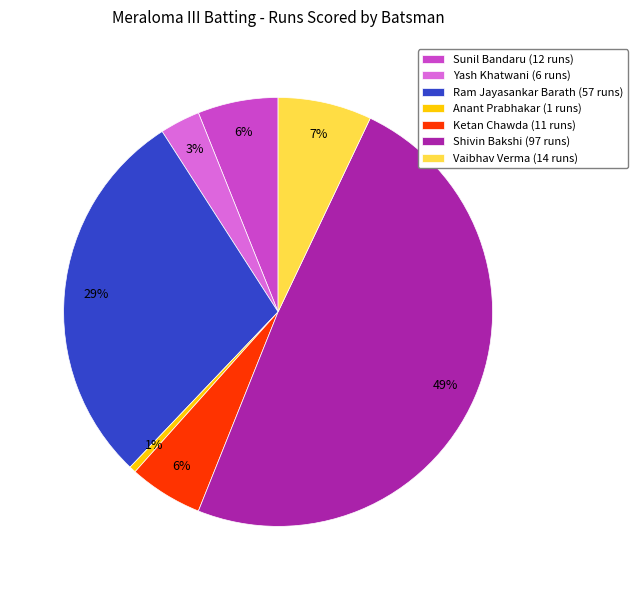

To the nearest percent, what portion does Vaibhav Verma represent?

7%